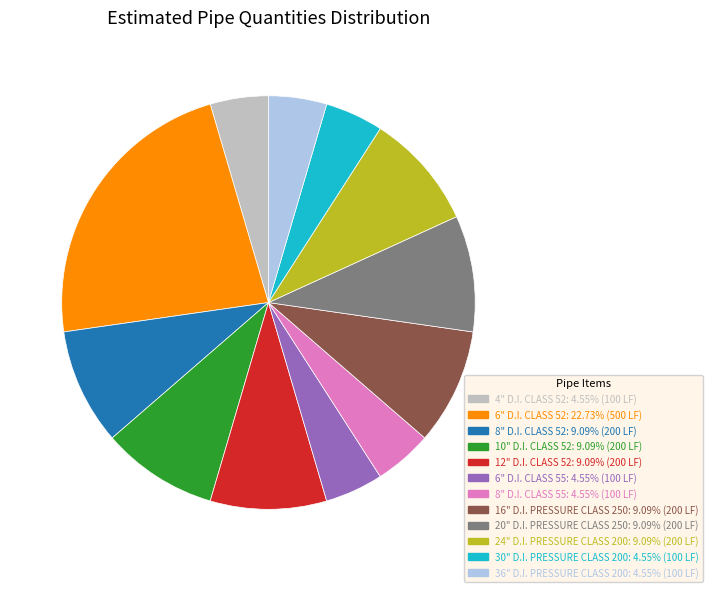

Is it true that 30" D.I. PRESSURE CLASS 200 is 5% of the pie?

True